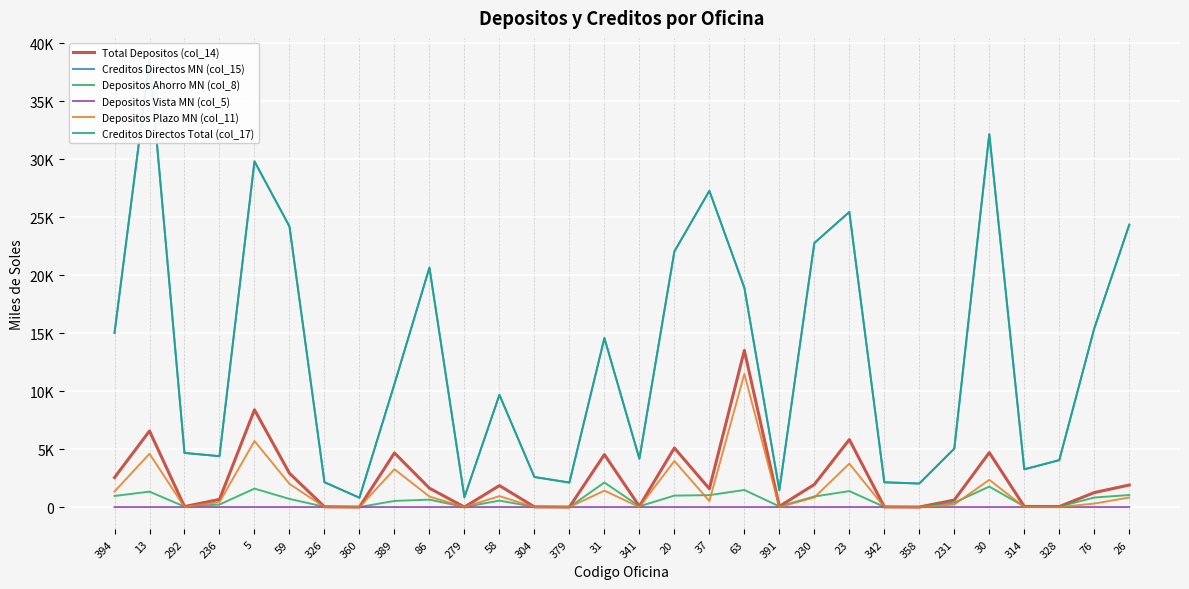

True or false: Depositos Plazo MN (col_11) has more than 1 interior local peaks.

True